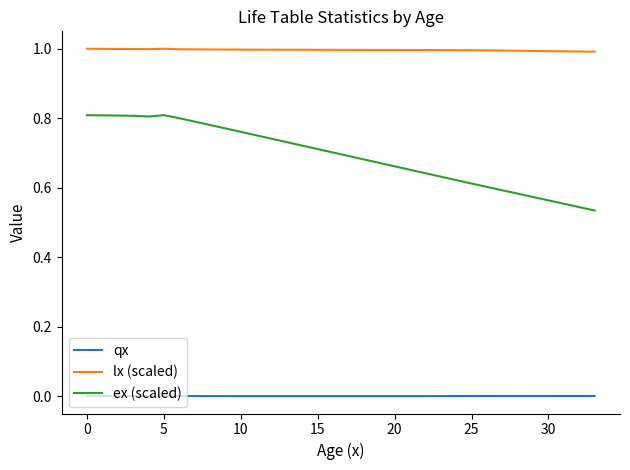

True or false: lx (scaled) and qx cross at least once.

False